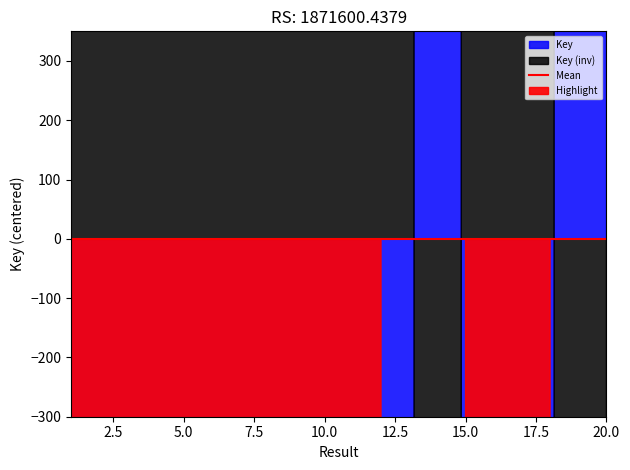

Does the chart display data point markers on the line(s)?

No